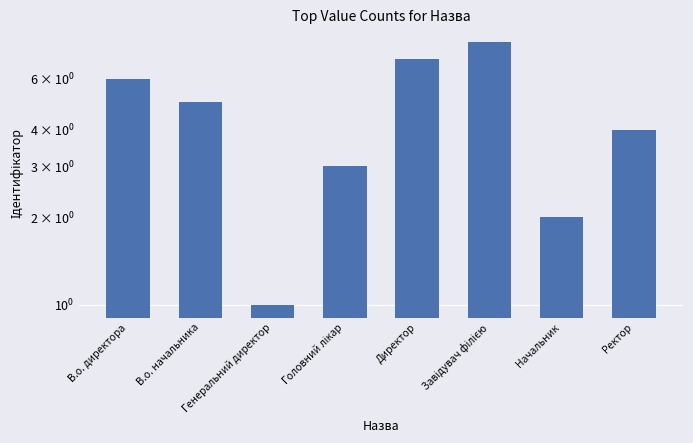

Rank the categories by value from lowest to highest.

Генеральний директор, Начальник, Головний лікар, Ректор, В.о. начальника, В.о. директора, Директор, Завідувач філією